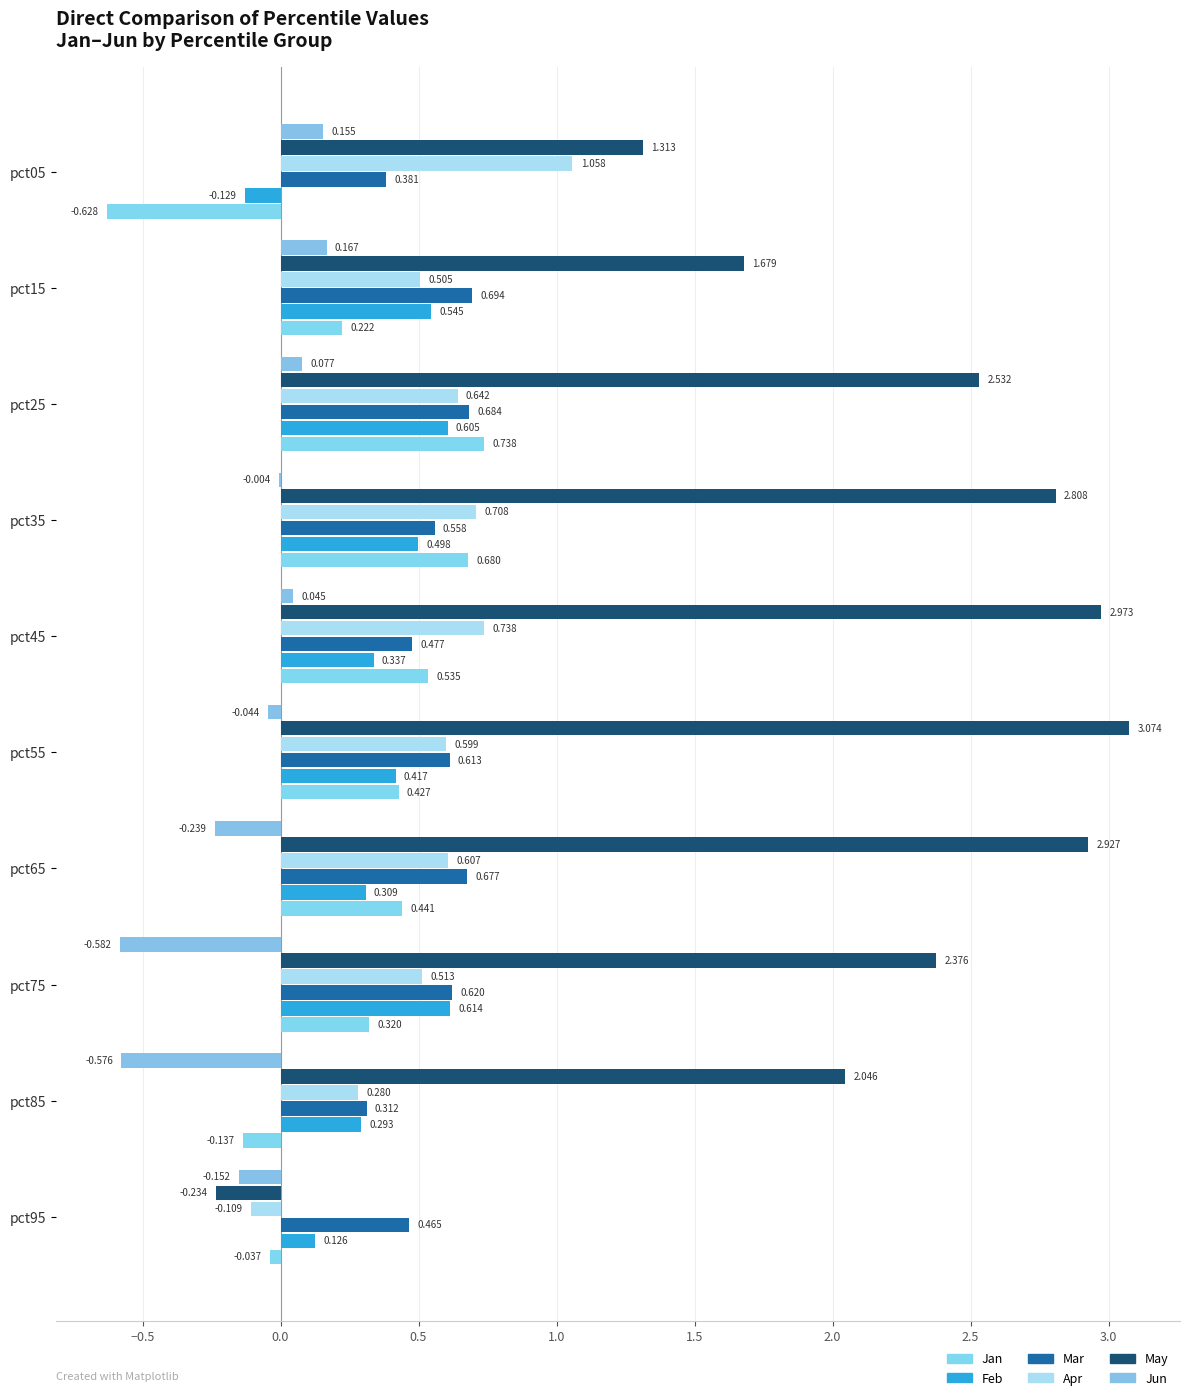

What is the lowest value of the Jun series?

-0.6